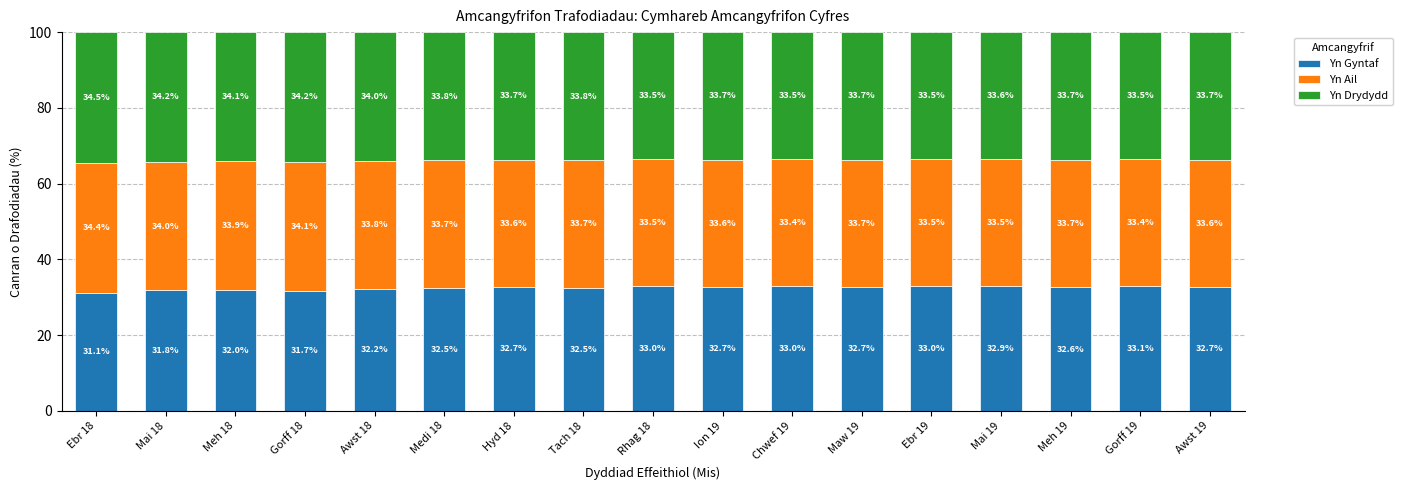

At which label does Yn Gyntaf reach its minimum?

Ebr 18